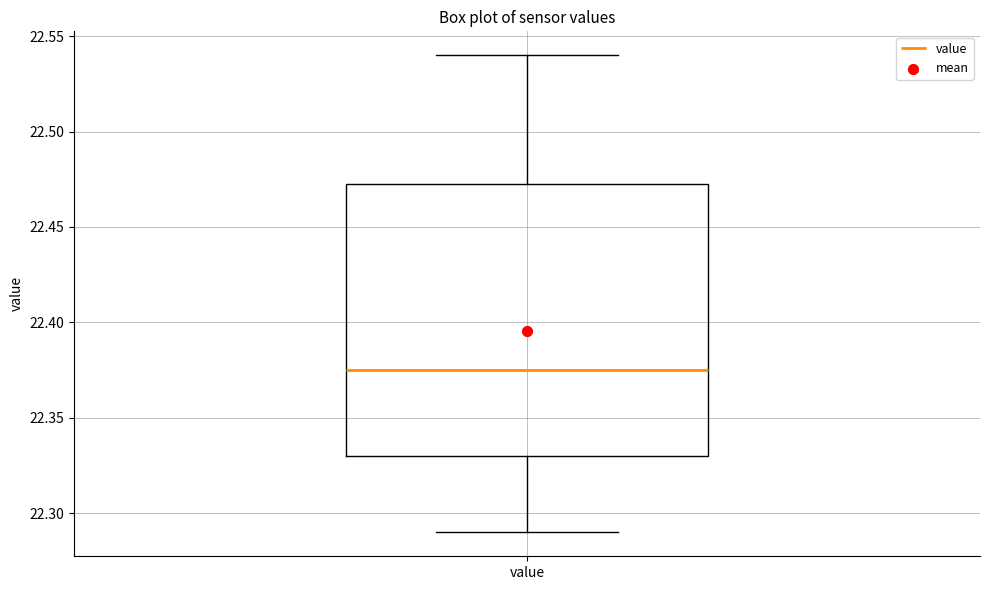

Read this box plot against the y-axis: the position of the median line, the range covered by the box, and the ends of both whiskers. The values are not printed on the chart, so give them approximately, as read against the axis.

median 22.375, box 22.330 to 22.475, whiskers 22.290 to 22.540